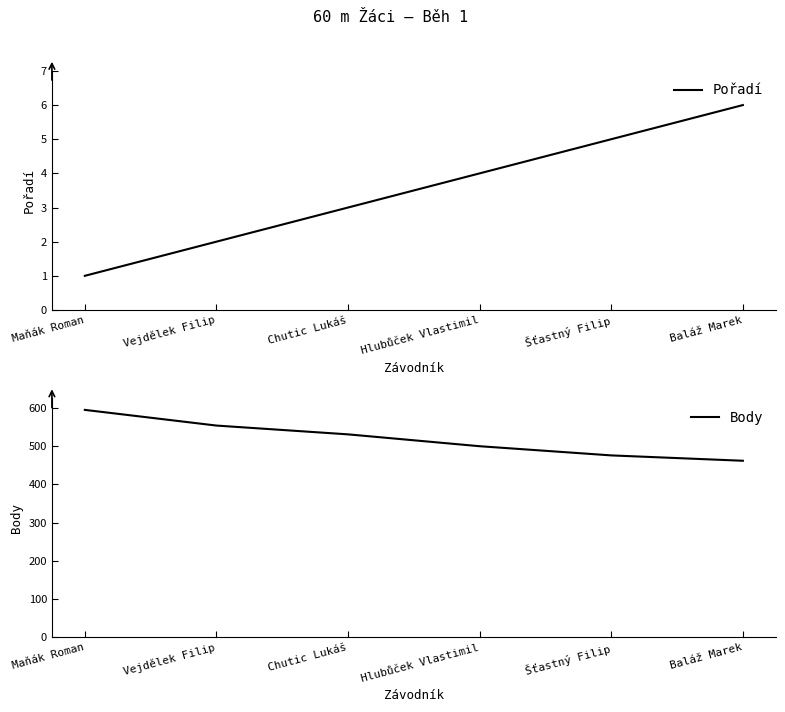

Which series has the widest spread of values?

Body